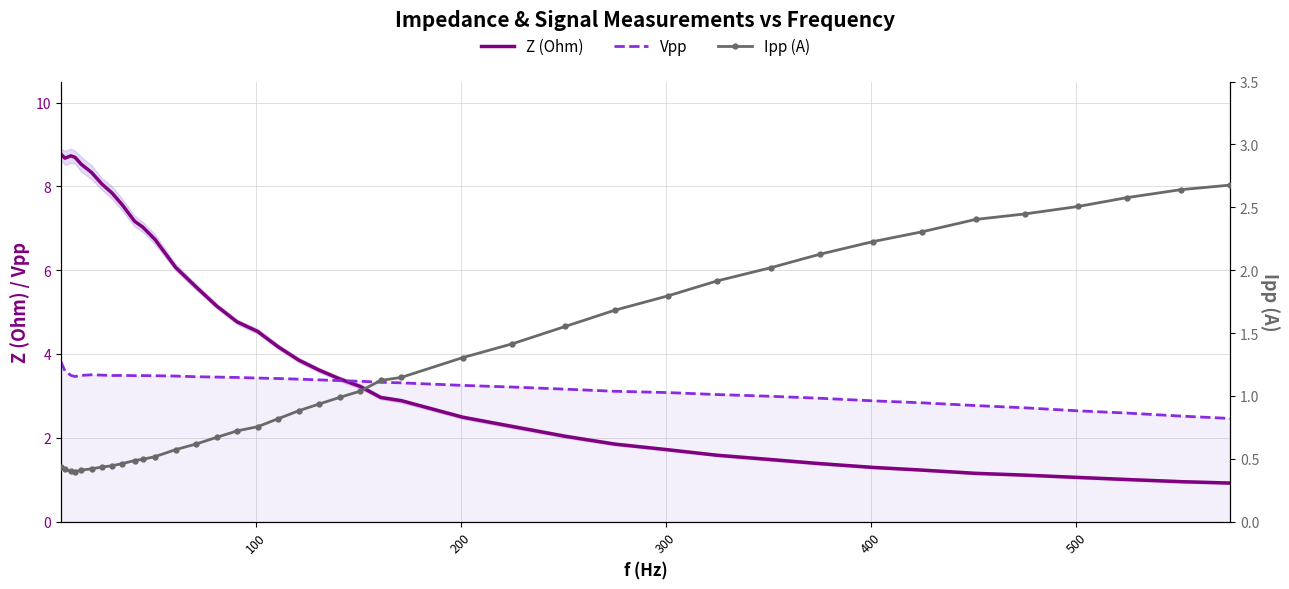

What is the minimum value for Vpp?

2.5